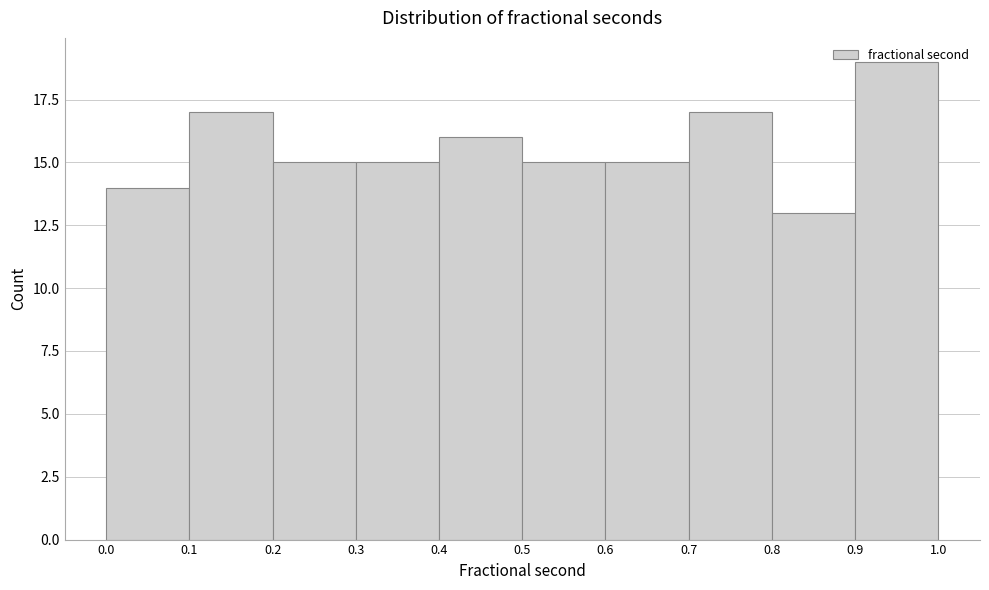

Reading left to right, transcribe this chart: for each bar, give the range it covers on the x-axis and its height. The values are not printed on the chart, so give them approximately, as read against the axis.

0.0 to 0.1: 14
0.1 to 0.2: 17
0.2 to 0.3: 15
0.3 to 0.4: 15
0.4 to 0.5: 16
0.5 to 0.6: 15
0.6 to 0.7: 15
0.7 to 0.8: 17
0.8 to 0.9: 13
0.9 to 1.0: 19